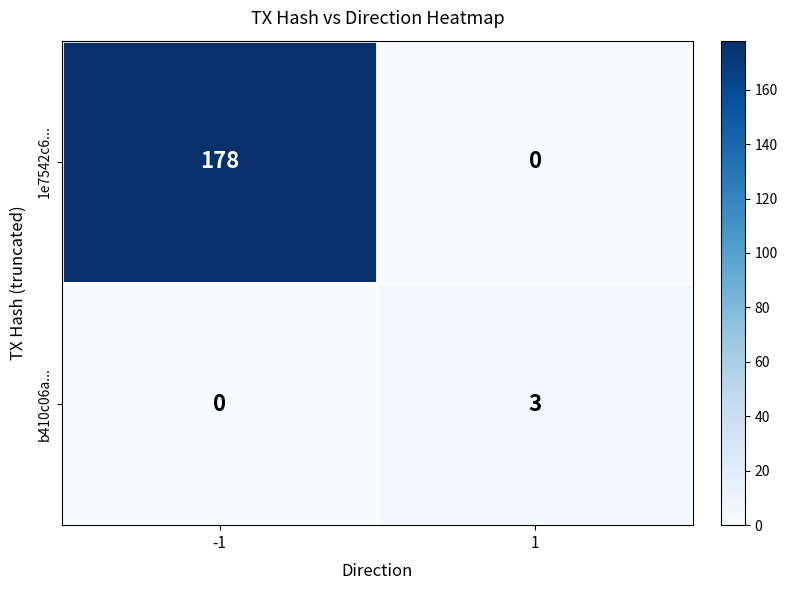

What is the spread (max minus min) of values at -1?

178